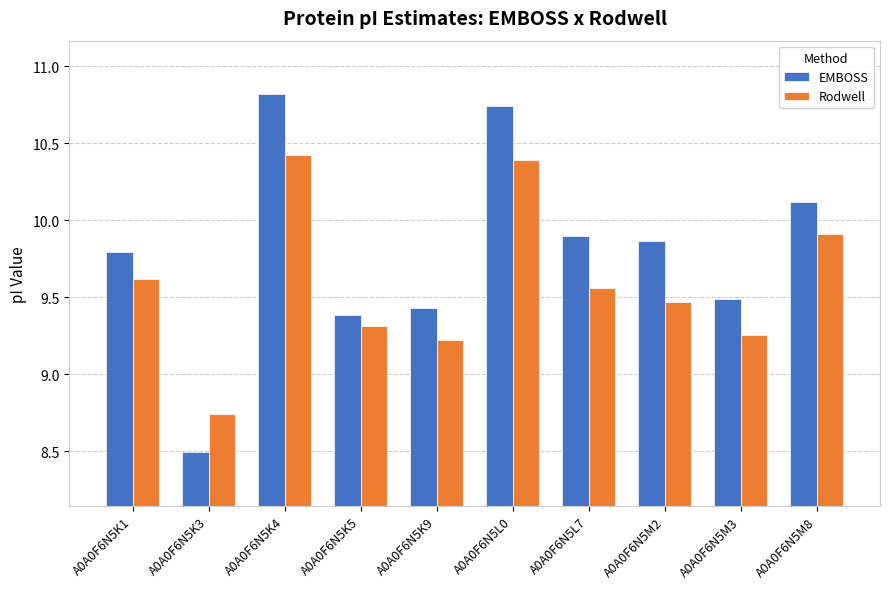

What is the spread (max minus min) of values at A0A0F6N5K9?

0.2